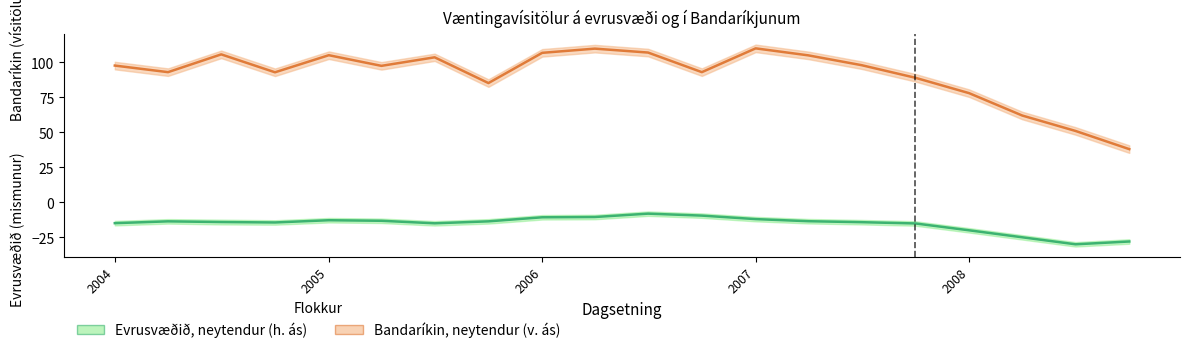

How many distinct data groups are displayed?

2